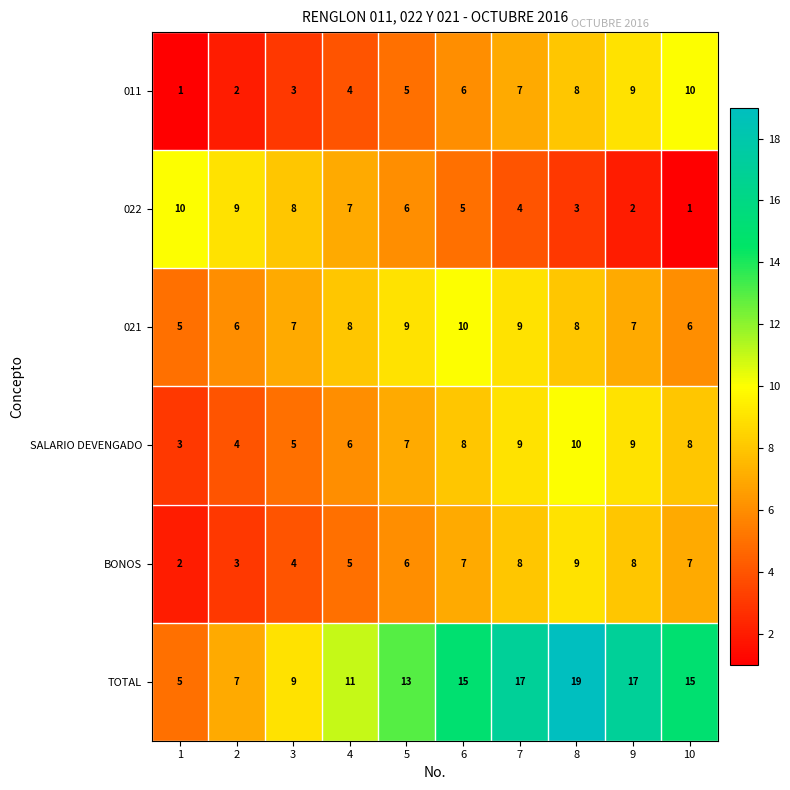

What is the average value of the 021 series?

8